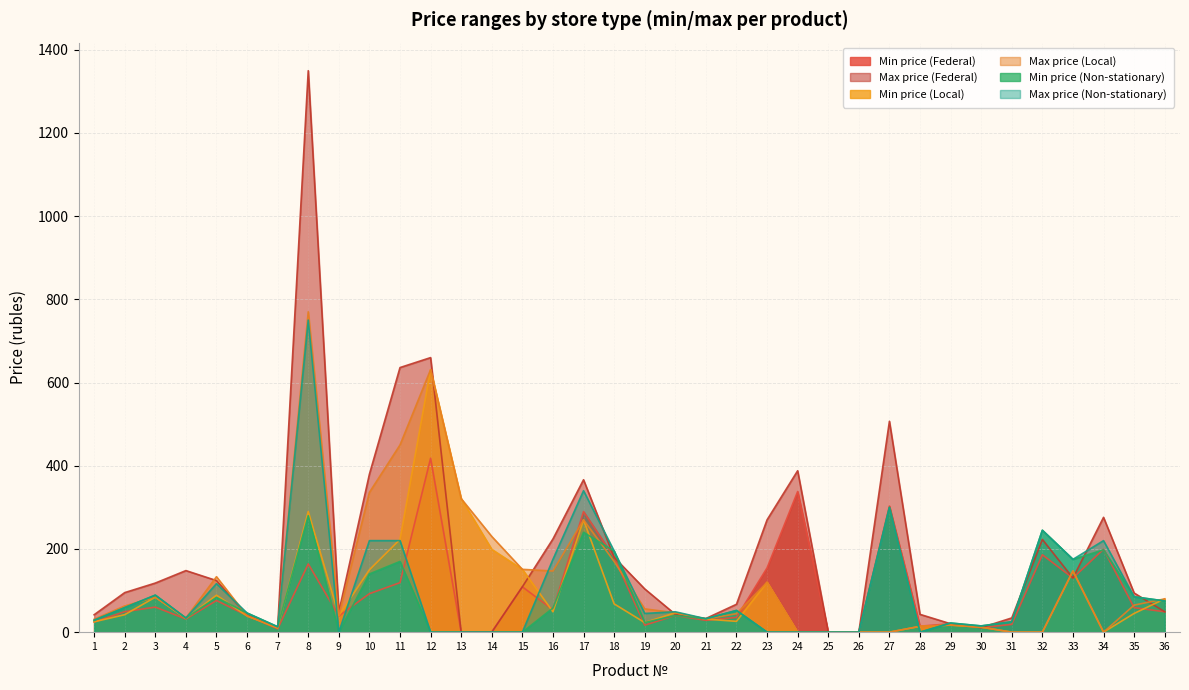

At which category is the sum across all series the highest?

8